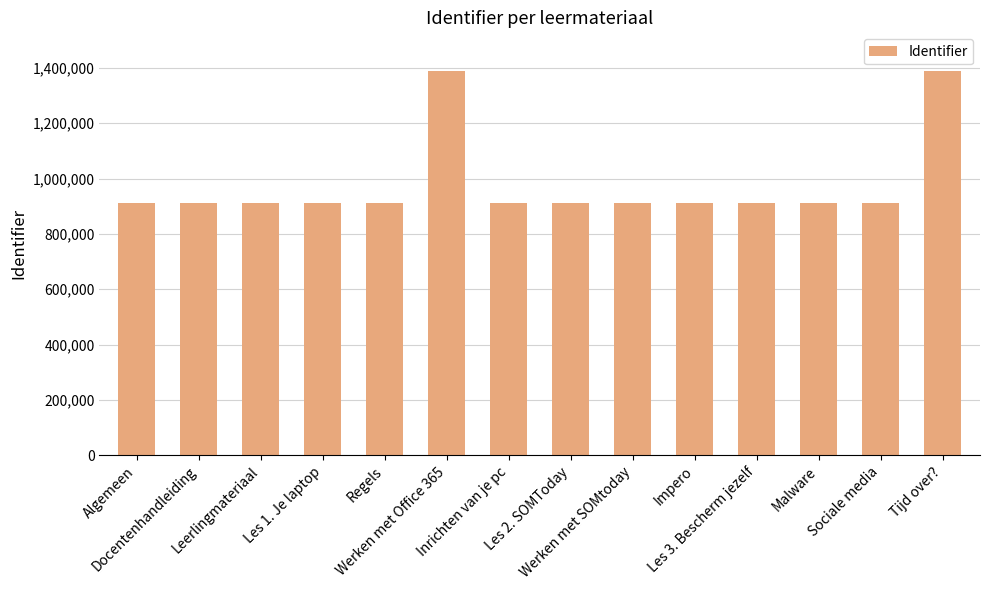

What is the change in value from Docentenhandleiding to Les 3. Bescherm jezelf?

-49